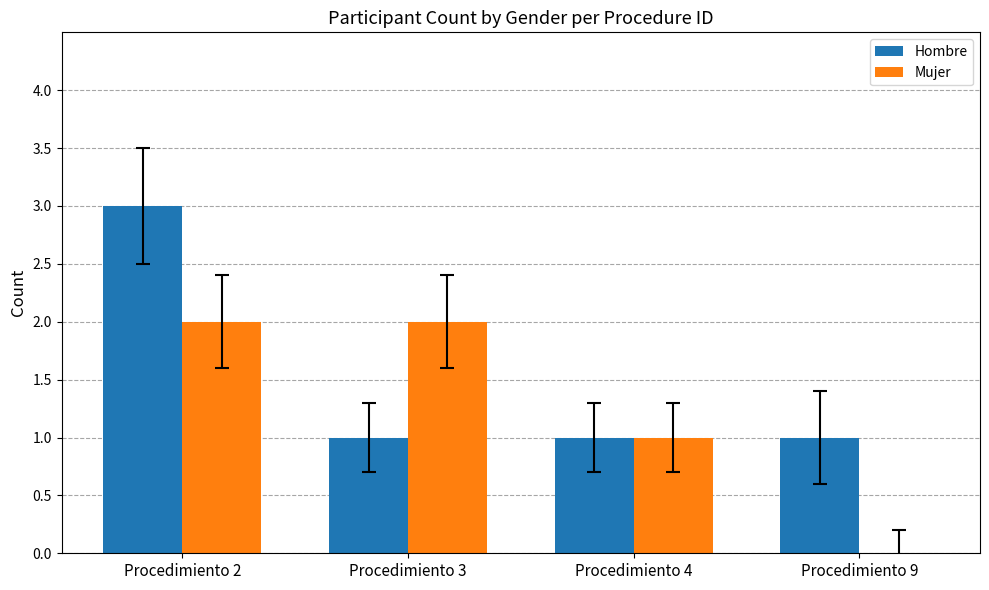

At which category does the chart reach its peak across all series?

Procedimiento 2